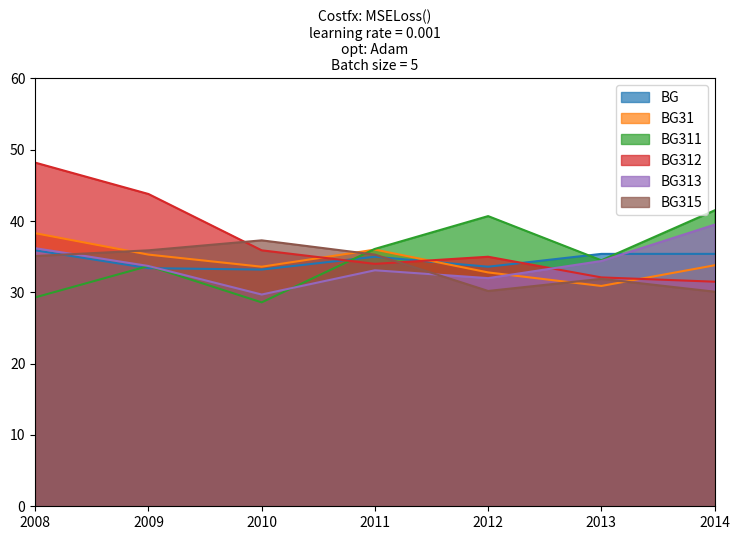

Where do BG313 and BG311 first cross each other?

2010 and 2011